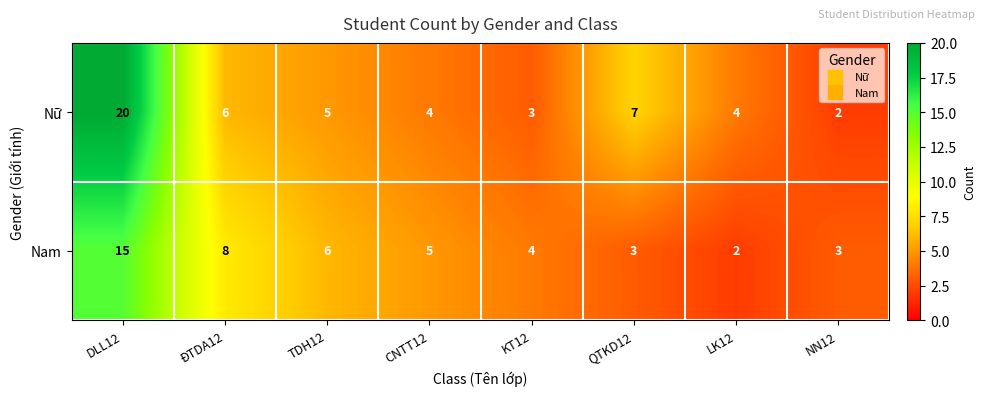

How many categories are shown in the chart?

8